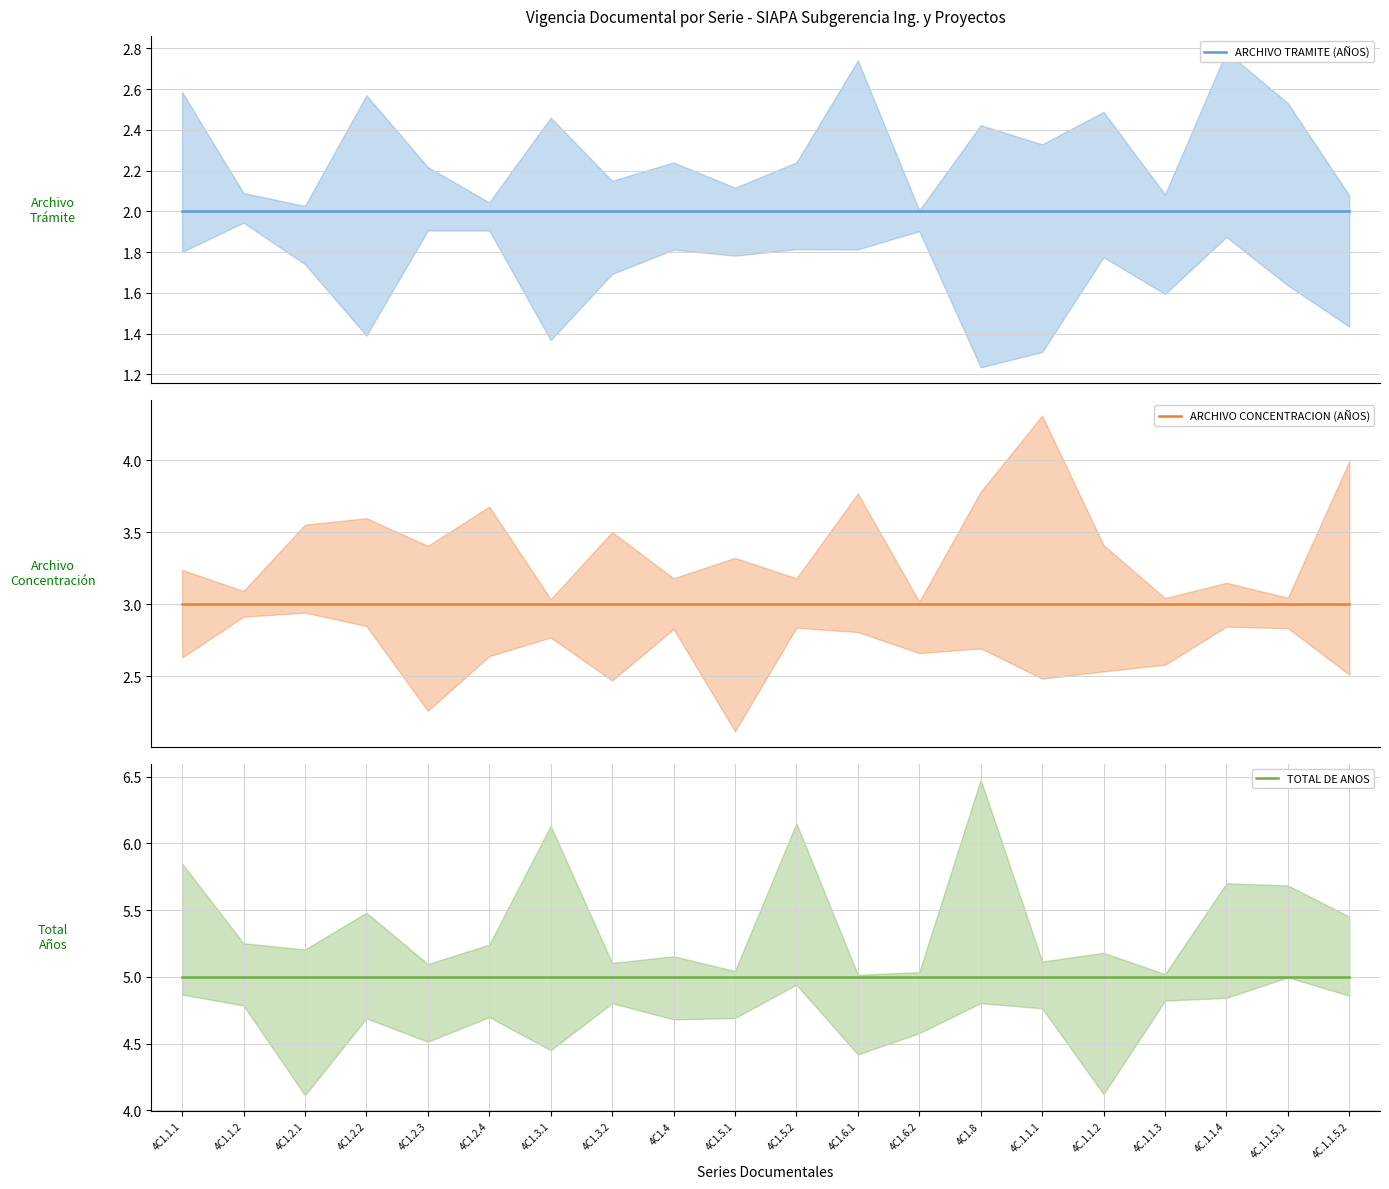

Reading left to right, transcribe all the data shown in this chart.

ARCHIVO TRAMITE (AÑOS): 2	2	2	2	2	2	2	2	2	2	2	2	2	2	2	2	2	2	2	2
ARCHIVO CONCENTRACION (AÑOS): 3	3	3	3	3	3	3	3	3	3	3	3	3	3	3	3	3	3	3	3
TOTAL DE ANOS: 5	5	5	5	5	5	5	5	5	5	5	5	5	5	5	5	5	5	5	5